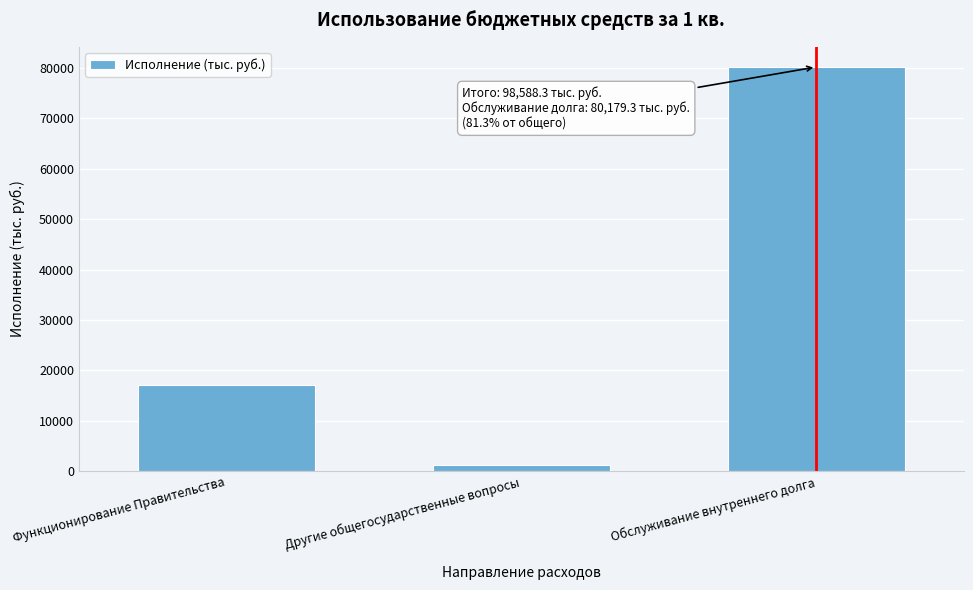

Reading right to left, transcribe all the data shown in this chart.

80179.3	1292.3	17116.7